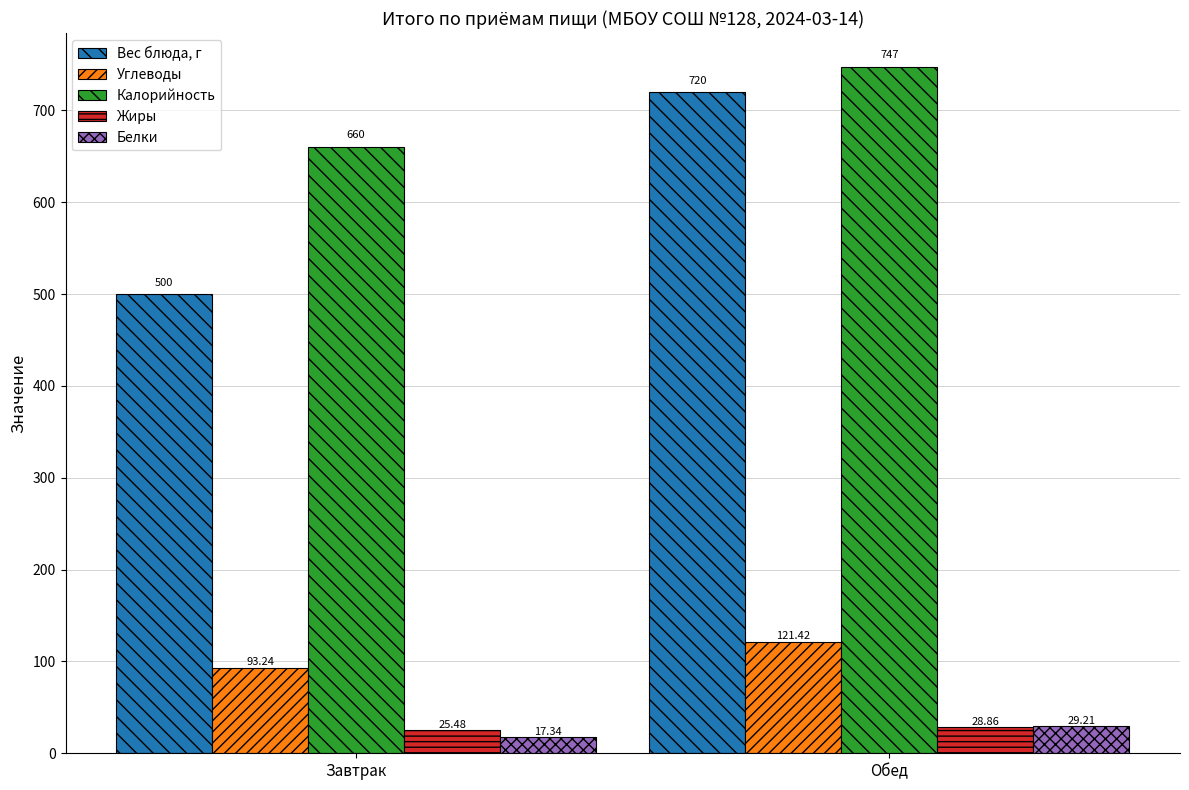

List the labels in order of Жиры value, smallest first.

Завтрак, Обед